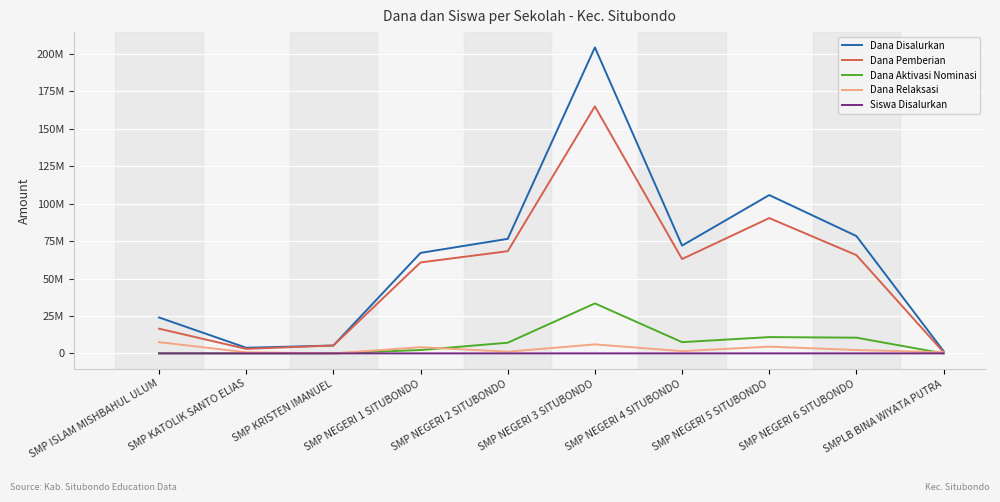

What are all the series names shown in the legend?

Dana Disalurkan, Dana Pemberian, Dana Aktivasi Nominasi, Dana Relaksasi, Siswa Disalurkan